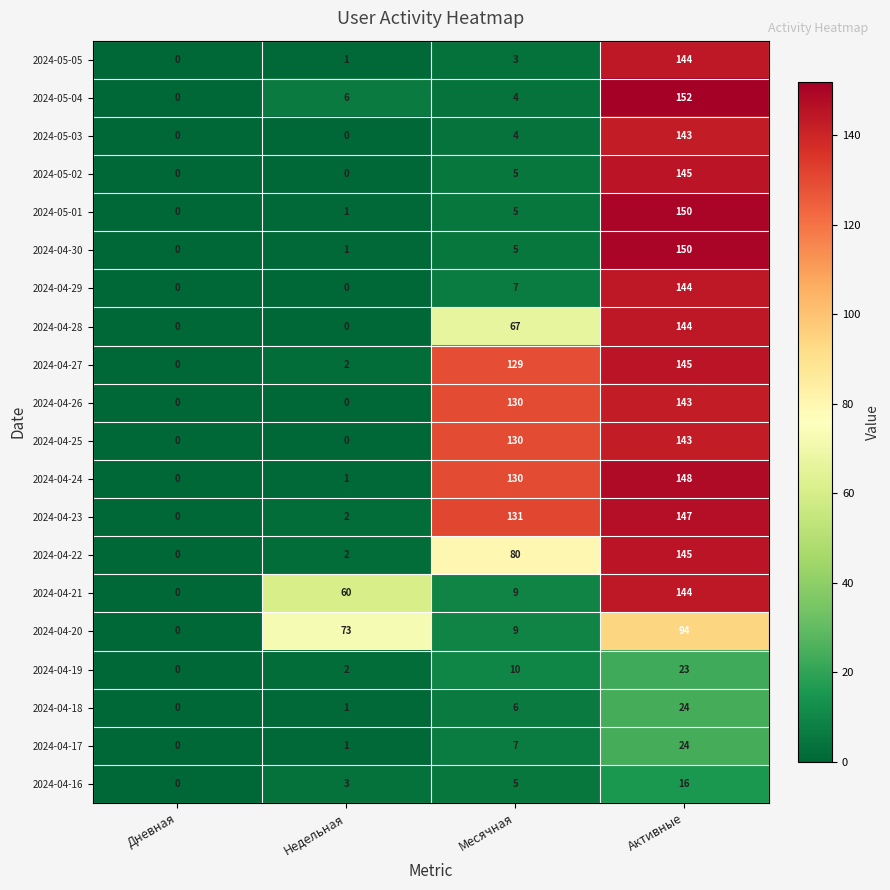

Where is 2024-05-01 nearest to the value 75?

Месячная